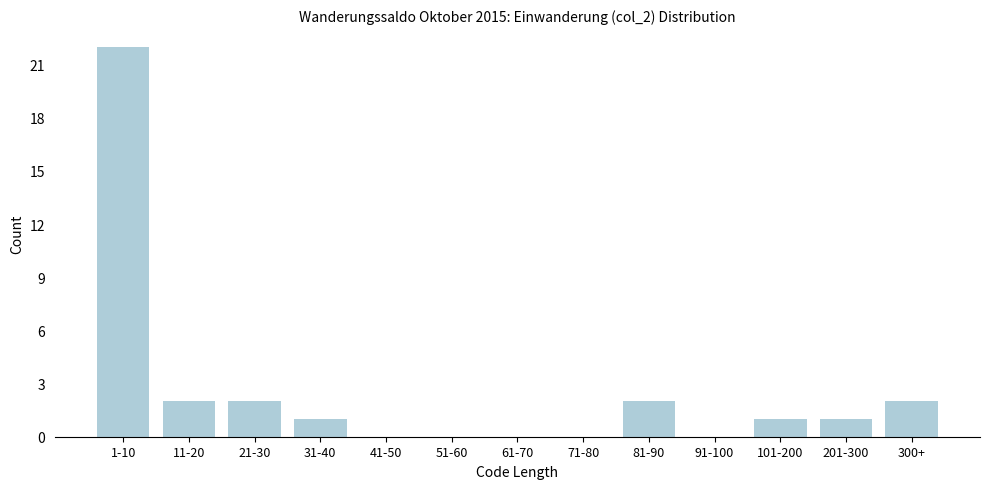

Reading left to right, extract all data points from this chart.

1-10=22	11-20=2	21-30=2	31-40=1	41-50=0	51-60=0	61-70=0	71-80=0	81-90=2	91-100=0	101-200=1	201-300=1	300+=2